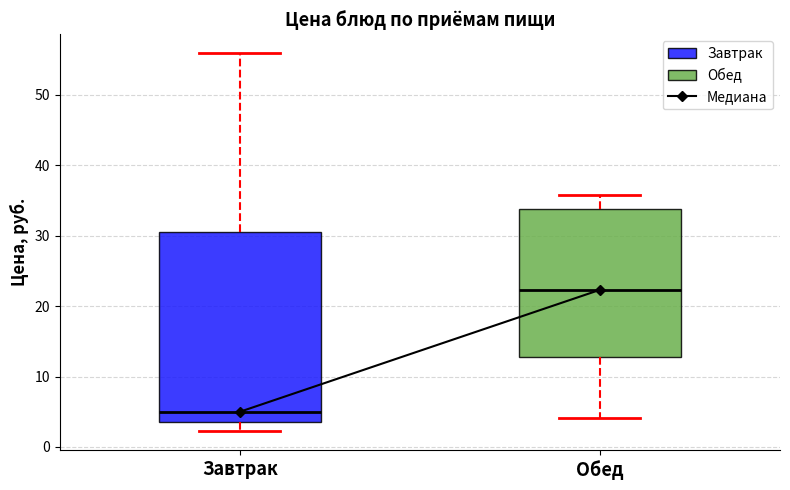

Reading left to right, read every box against the y-axis: the position of its median line, the range the box covers, and the ends of its whiskers. The values are not printed on the chart, so give them approximately, as read against the axis.

Завтрак: median 5, box 4 to 30, whiskers 2 to 56
Обед: median 22, box 13 to 34, whiskers 4 to 36